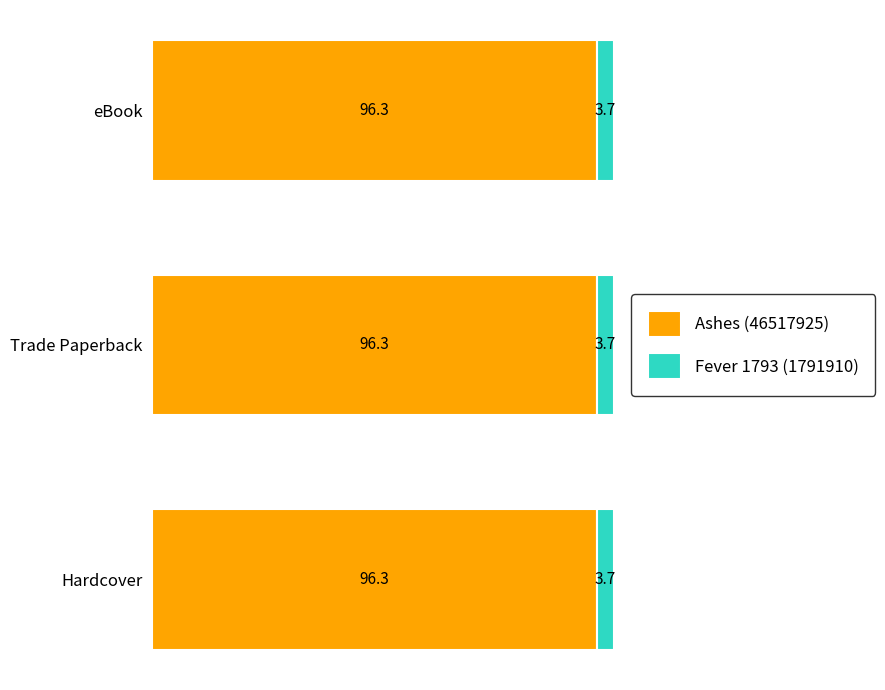

What is the total value across all series at eBook?

100.0